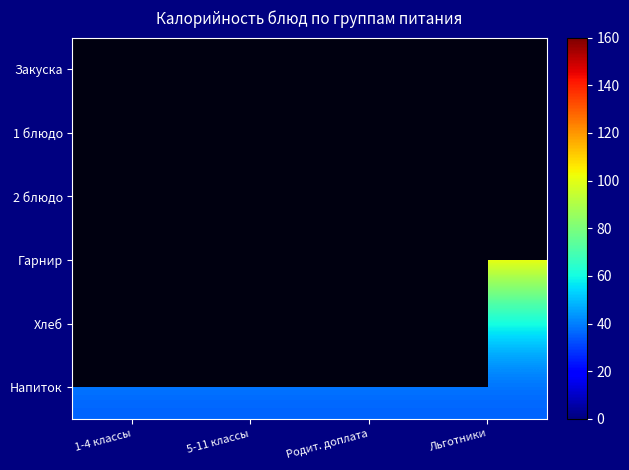

What is the highest value of the Гарнир series?

101.0